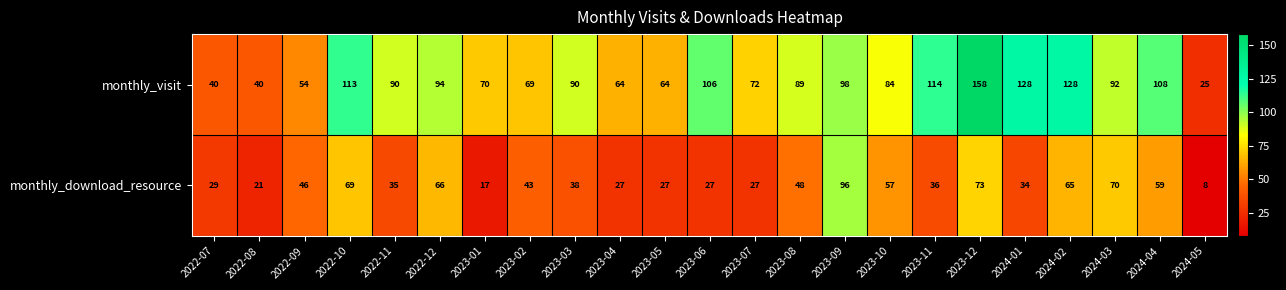

Which label corresponds to the largest value in the chart?

2023-12